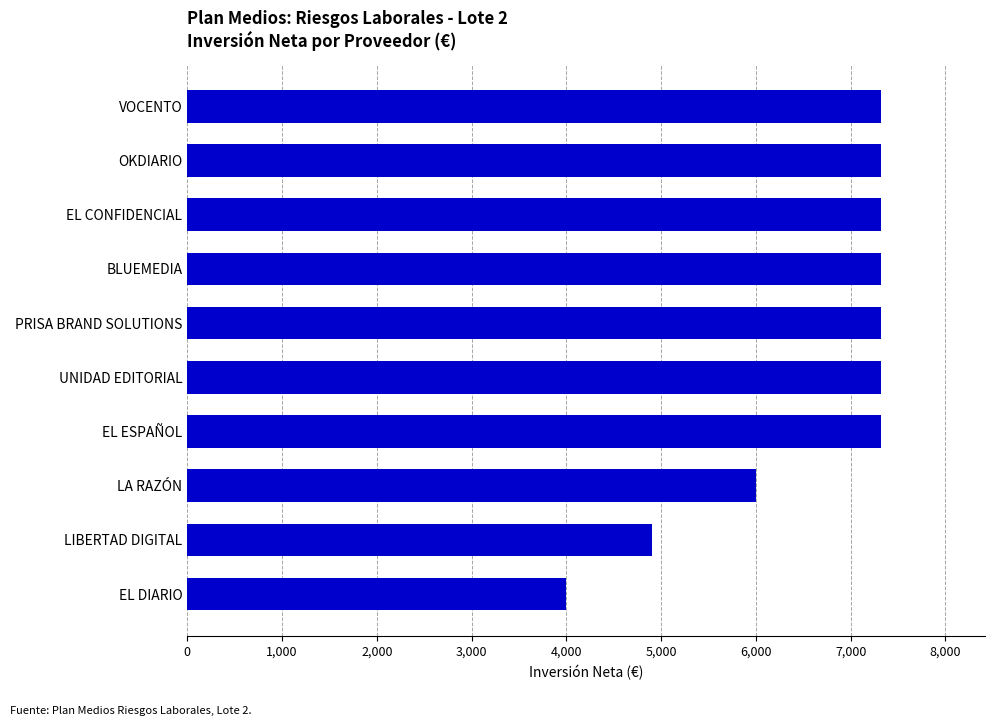

True or false: the data shows 7316.0 at UNIDAD EDITORIAL.

True